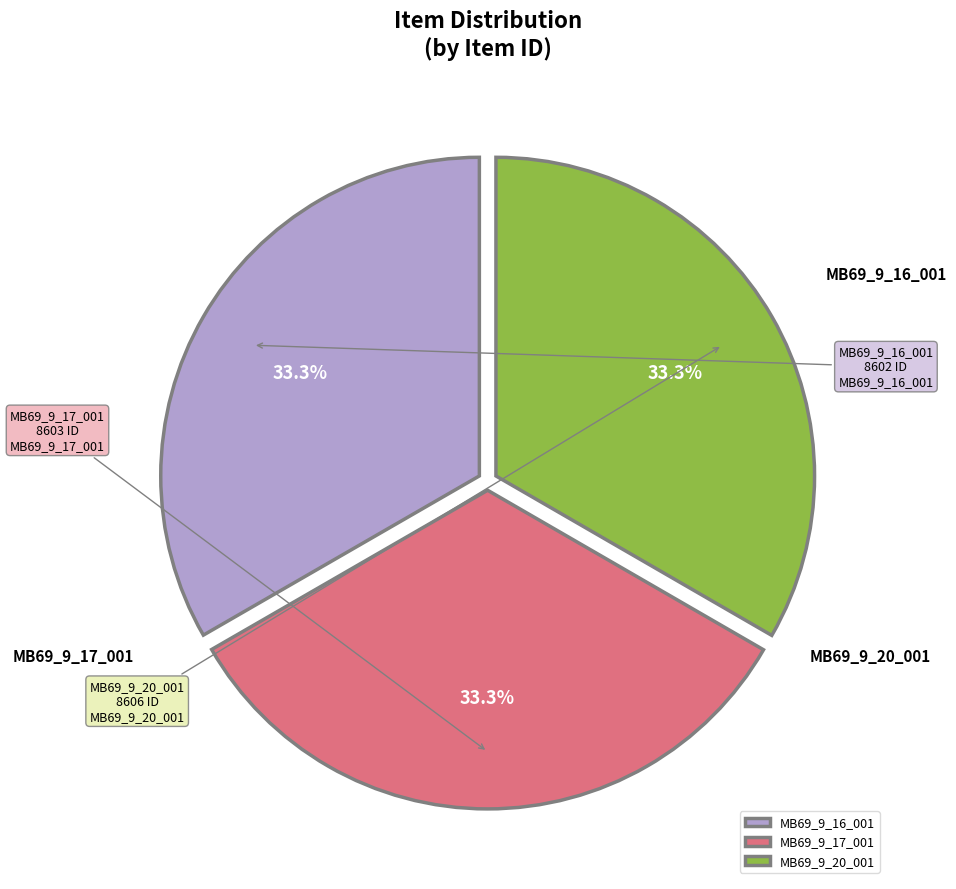

What percentage is the MB69_9_17_001 slice, to the nearest percent?

33%